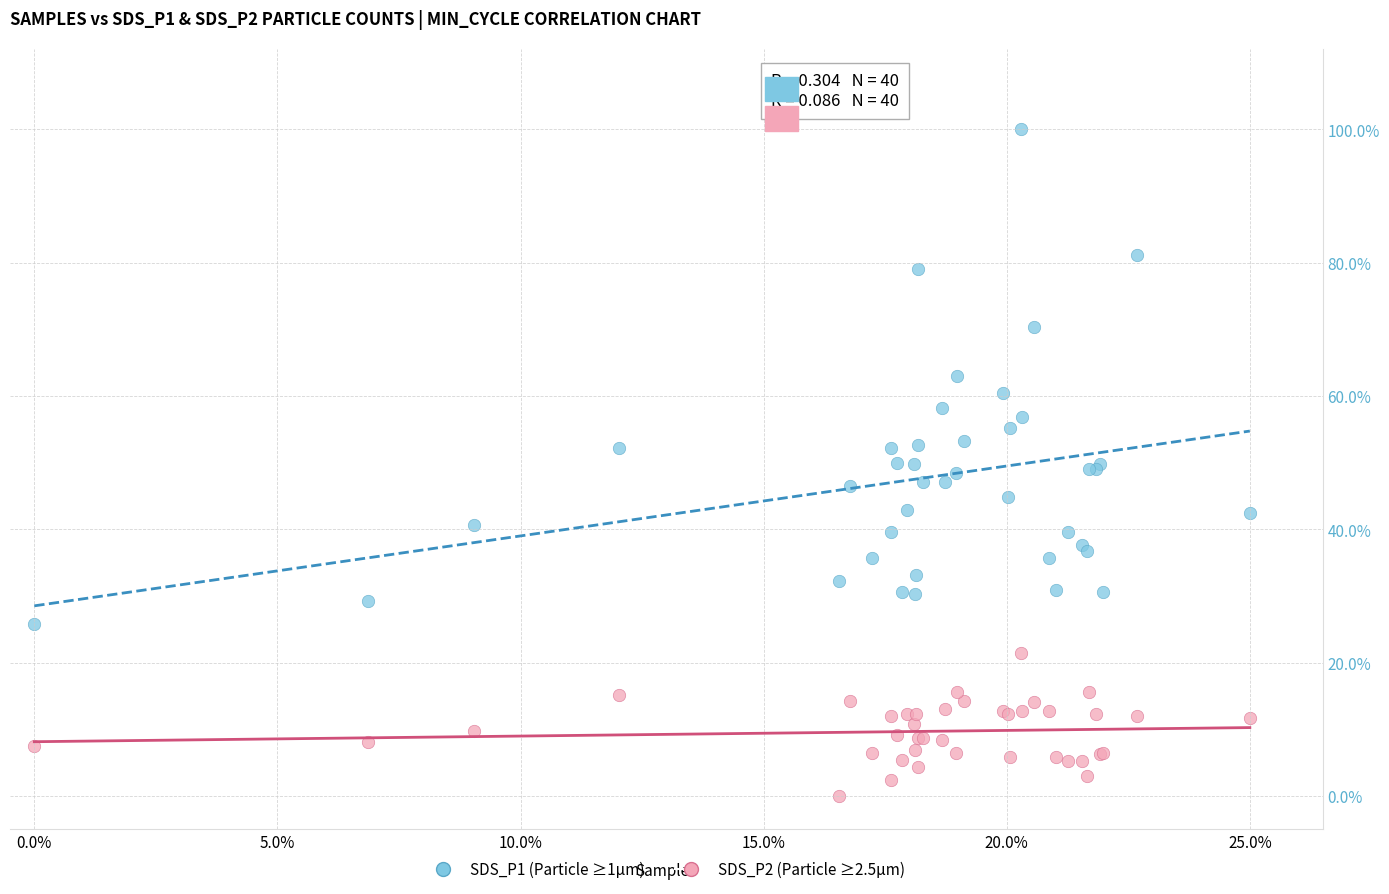

What are all the series names shown in the legend?

SDS_P1 (Particle ≥1µm), SDS_P2 (Particle ≥2.5µm)